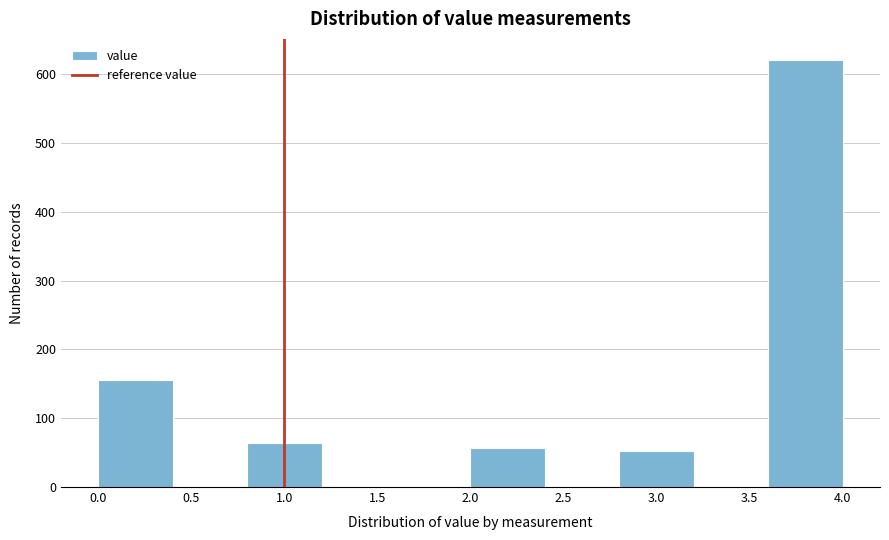

Over which range of the x-axis is the bar tallest?

3.6 to 4.0